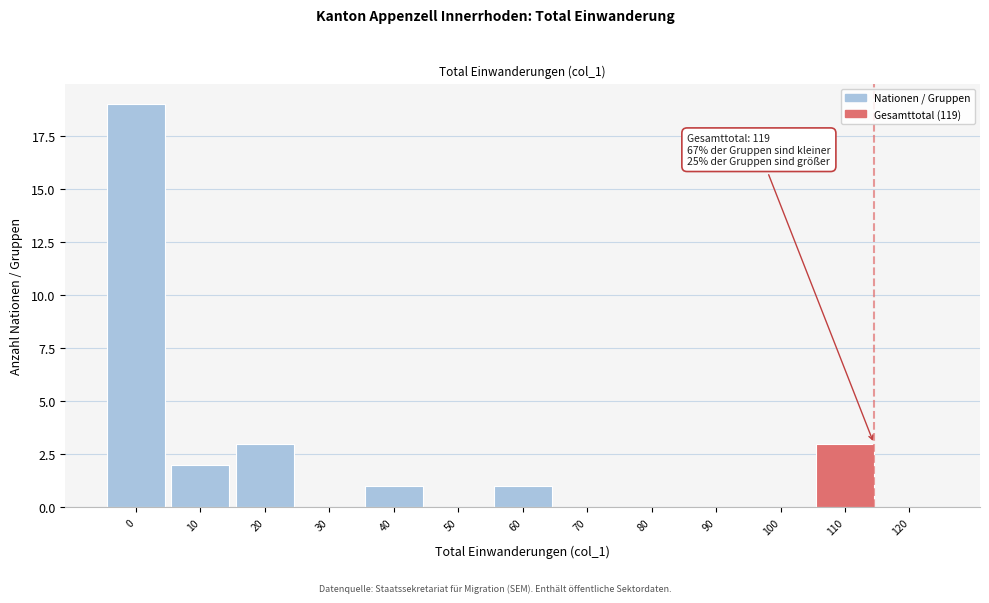

Reading right to left, extract all data points from this chart.

120=0	110=3	100=0	90=0	80=0	70=0	60=1	50=0	40=1	30=0	20=3	10=2	0=19